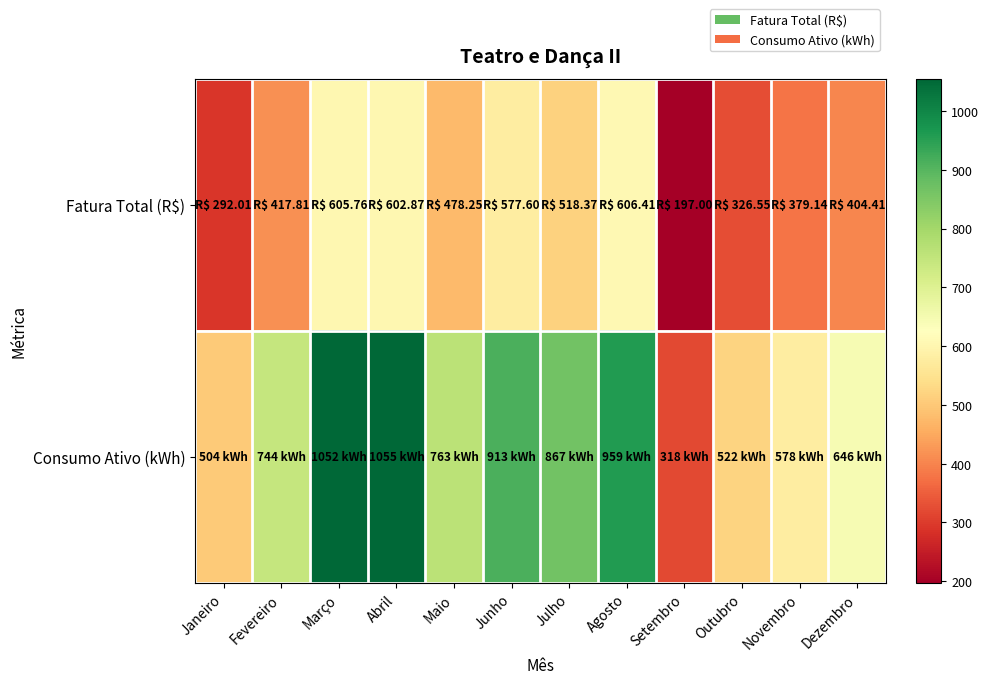

What is the total value across all series at Março?

1657.8